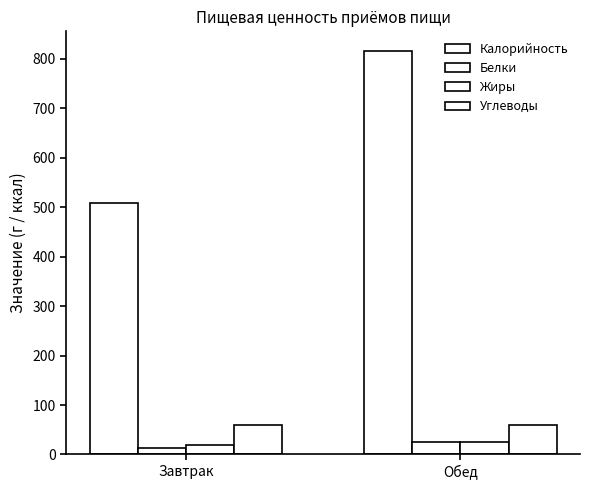

Reading right to left, extract all data points from this chart.

Калорийность: Обед=815	Завтрак=508
Белки: Обед=26	Завтрак=14
Жиры: Обед=25	Завтрак=20
Углеводы: Обед=60	Завтрак=59